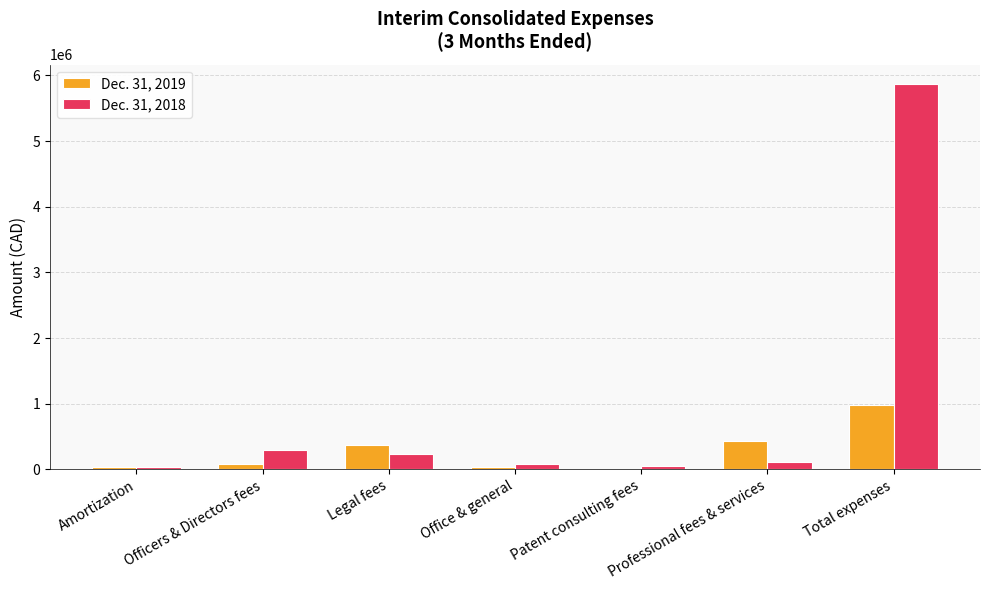

Count the number of data series in this chart.

2